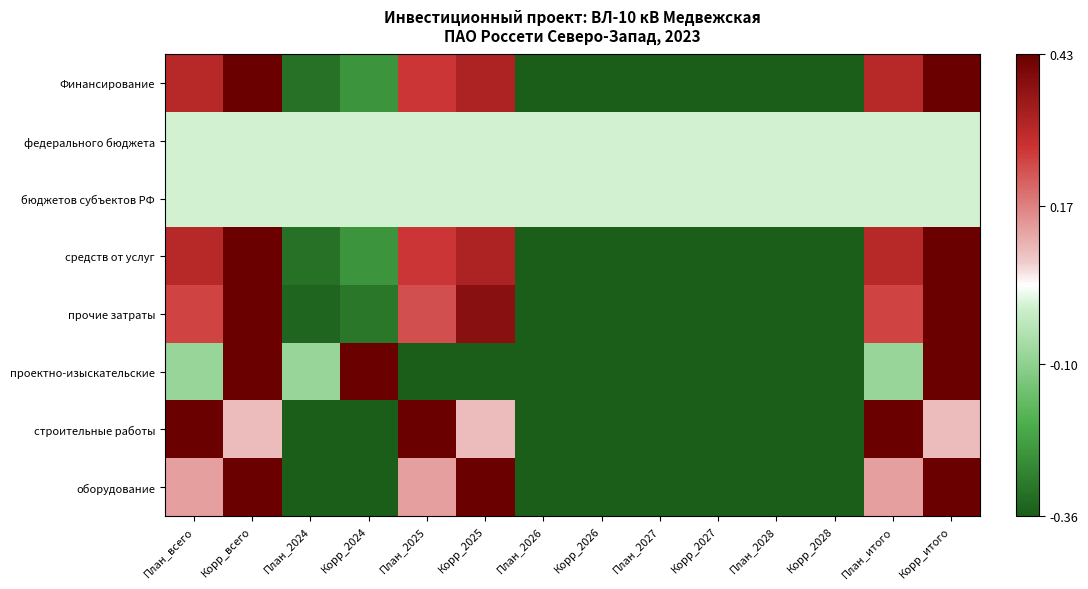

Which series has the largest range (max minus min)?

Финансирование